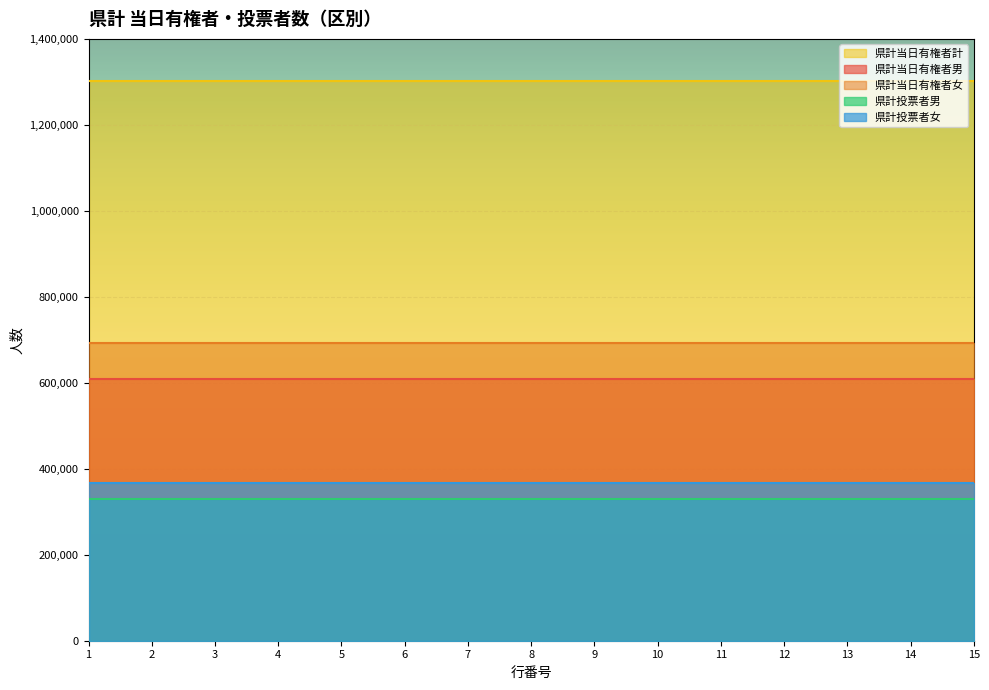

Which series changed the most between 8 and 10?

県計当日有権者男